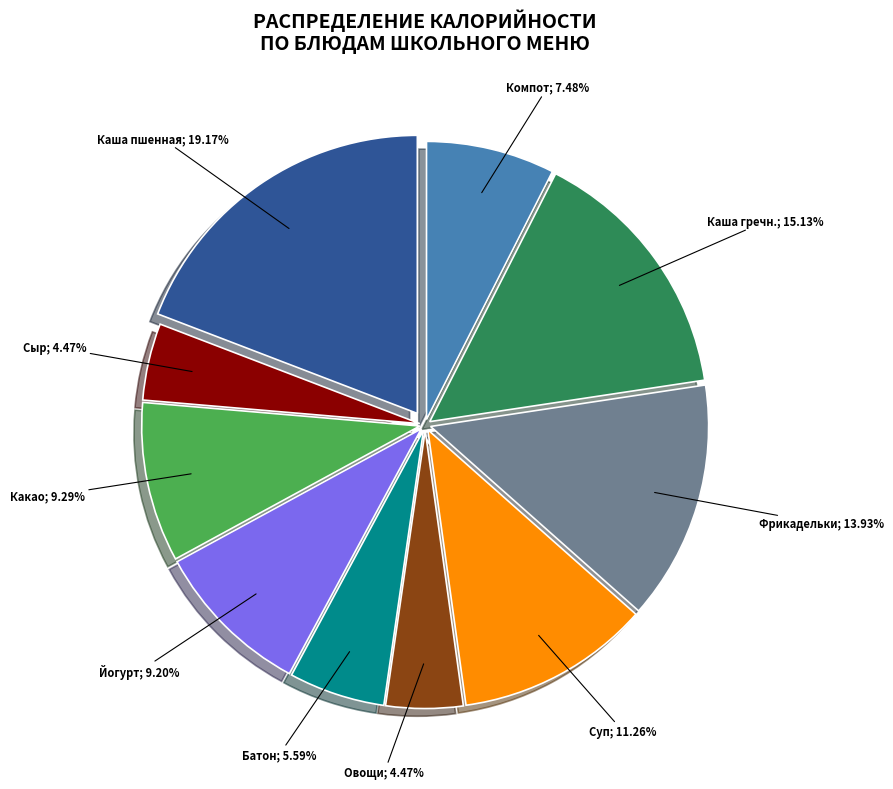

Is there any slice that represents more than half of the pie?

No